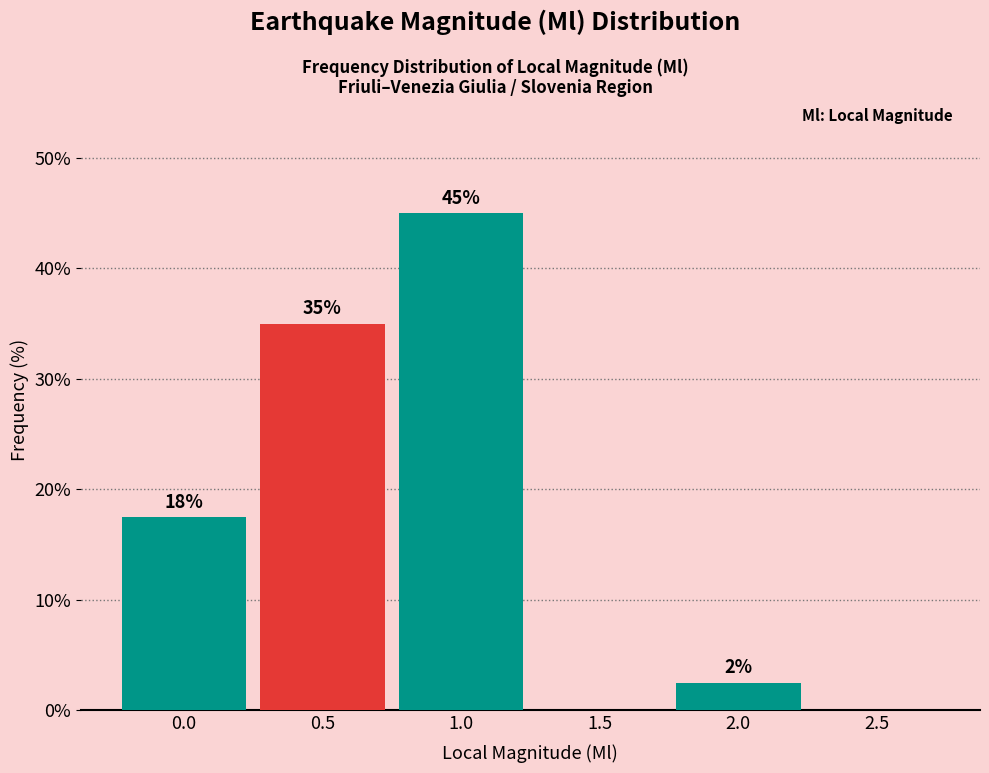

At which category does the chart reach its peak across all series?

1.0